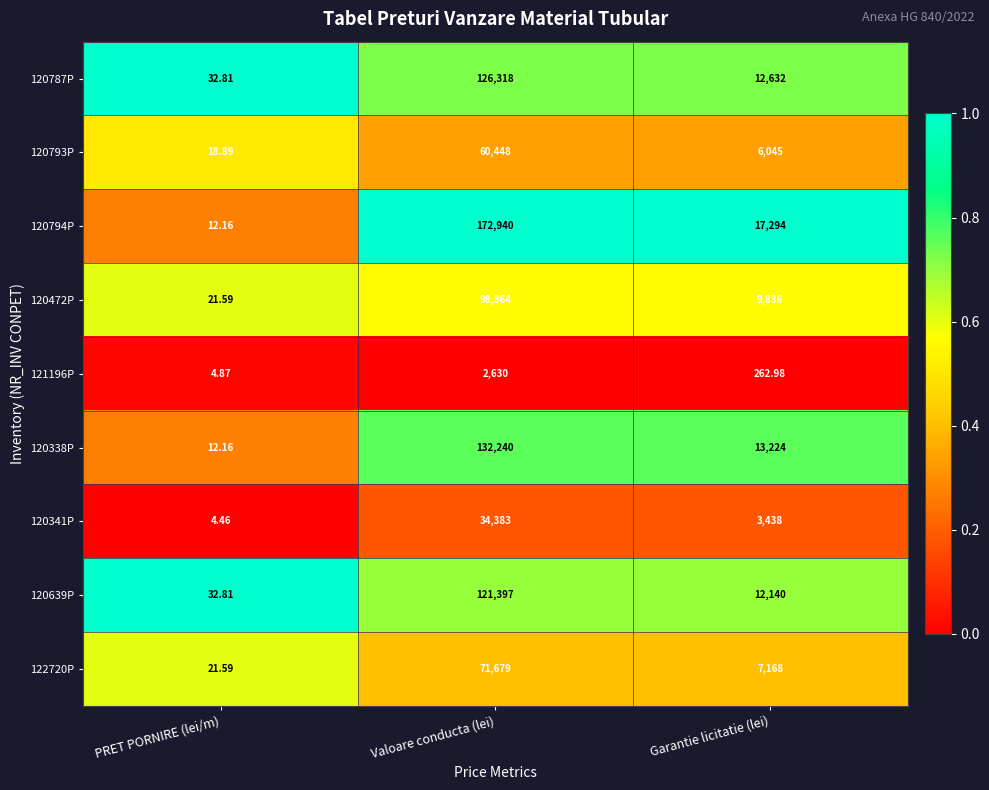

Where does the 122720P series first go above 7168?

Valoare conducta (lei)